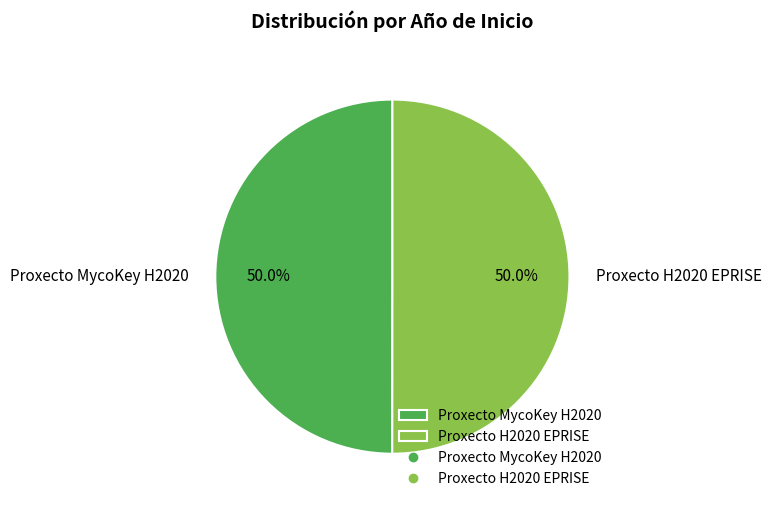

Do Proxecto H2020 EPRISE and Proxecto MycoKey H2020 together represent more than half of the pie?

Yes